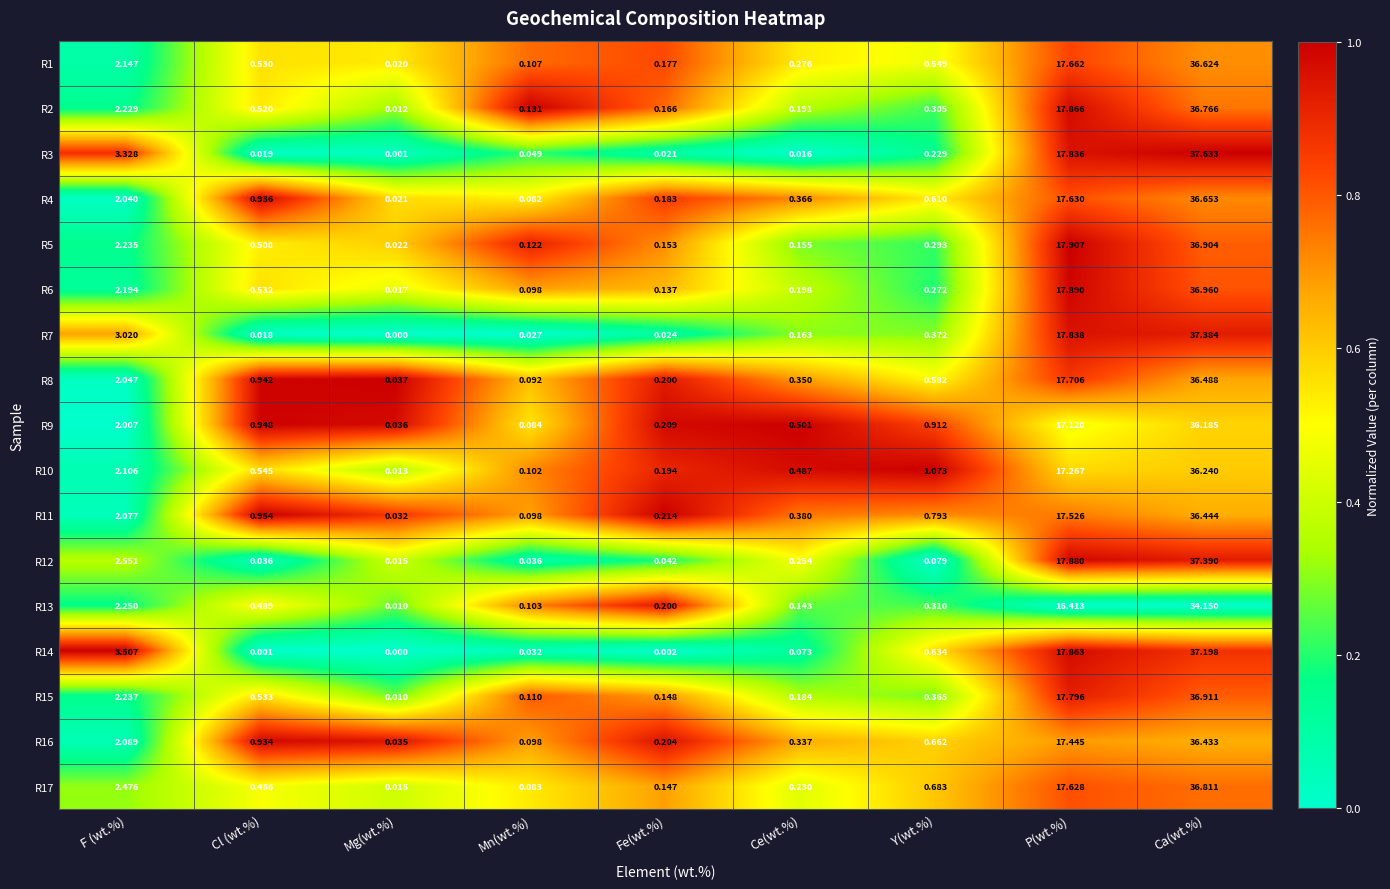

Where is R16 nearest to the value 18?

P(wt.%)